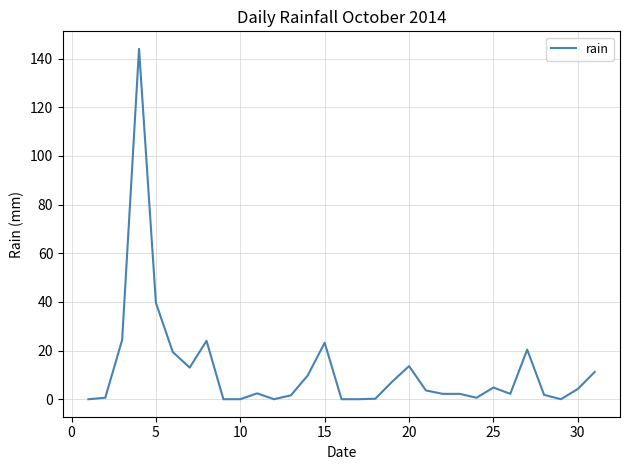

What is the difference between the second highest and minimum values?

39.6